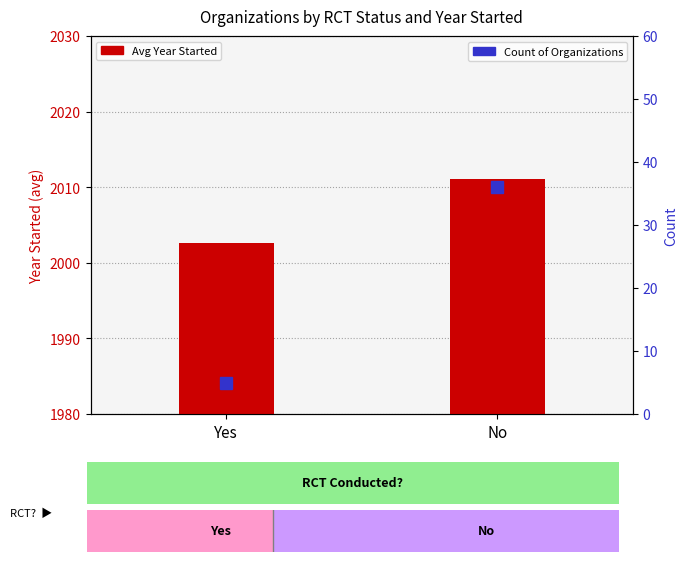

True or false: Avg Year Started has a value of 2002.6 at Yes.

True